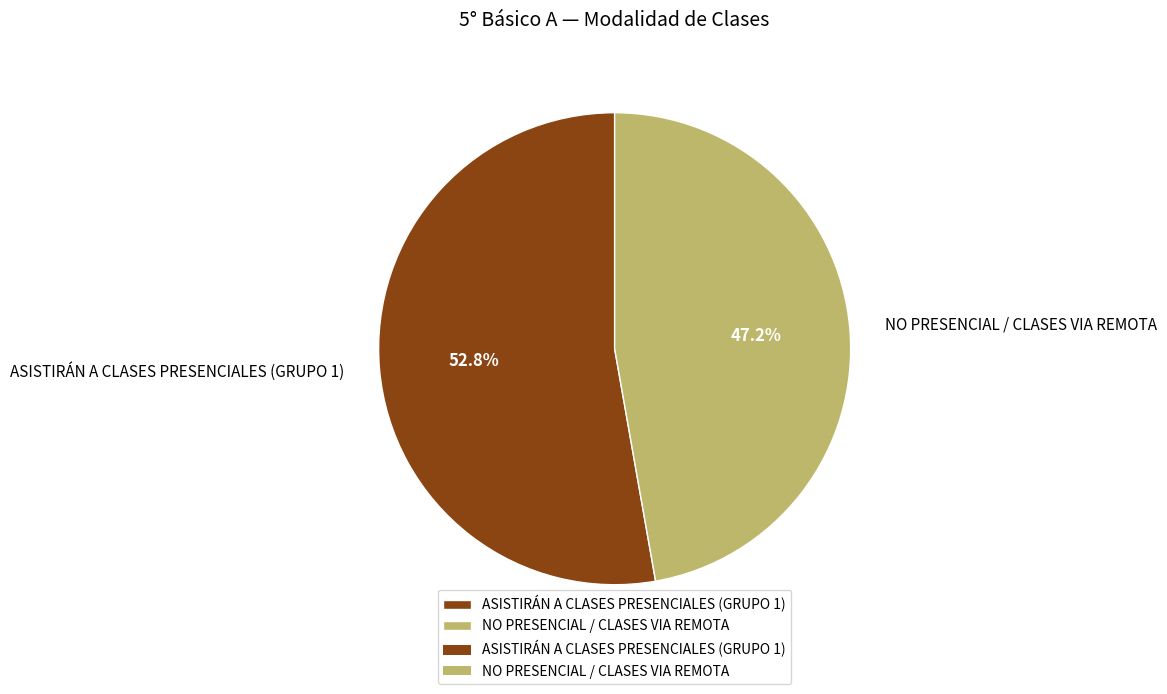

To the nearest percent, what is the average slice percentage?

50%